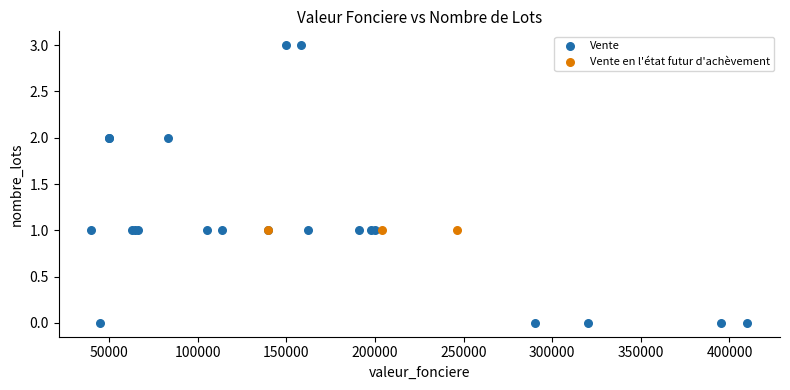

Which series reaches the minimum Y coordinate?

Vente